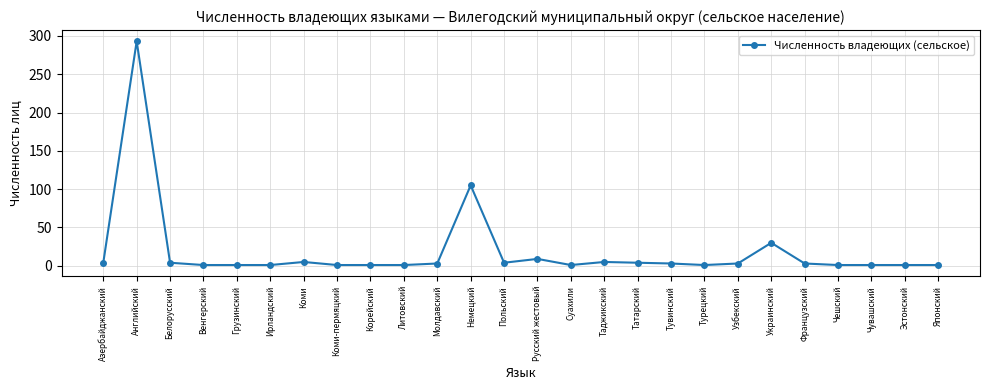

True or false: there are more than 0 points higher than both neighbors.

True